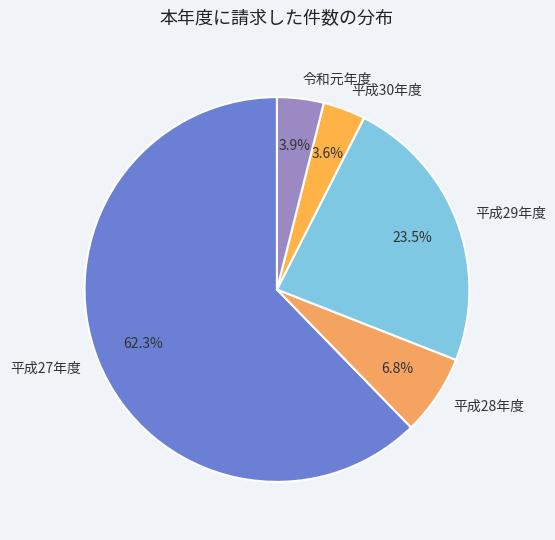

Is it true that 平成28年度 is 15% of the pie?

False